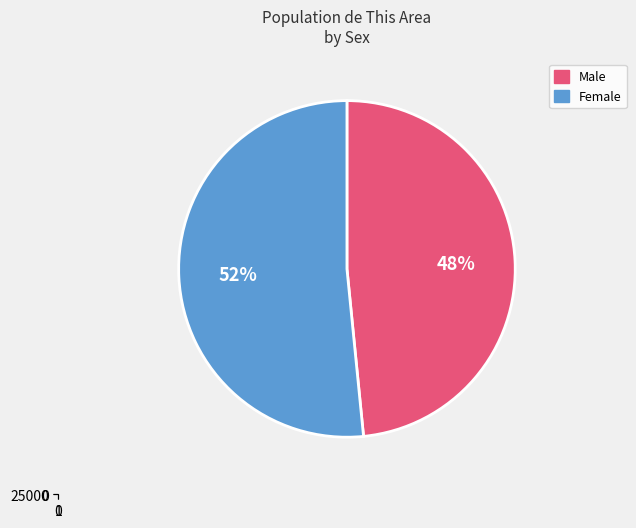

Is it true that Male is 37% of the pie?

False